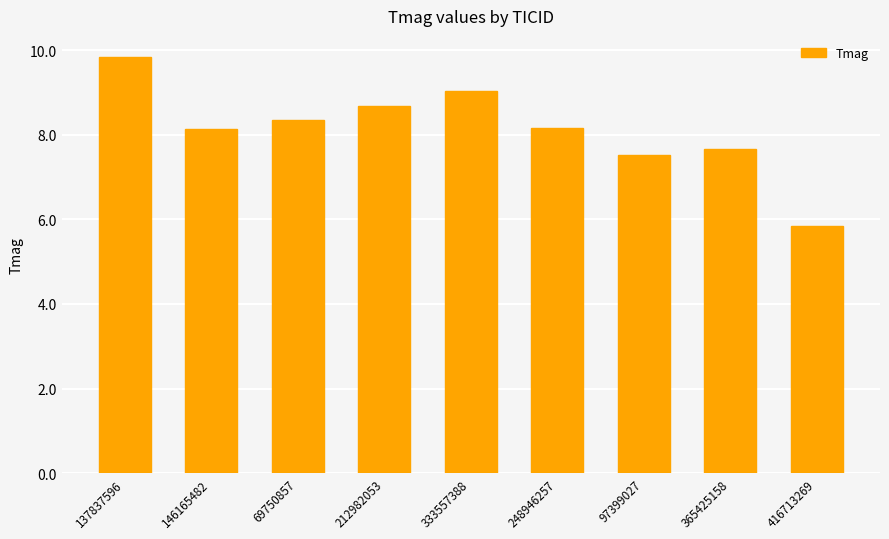

True or false: the data shows 4.1 at 248946257.

False